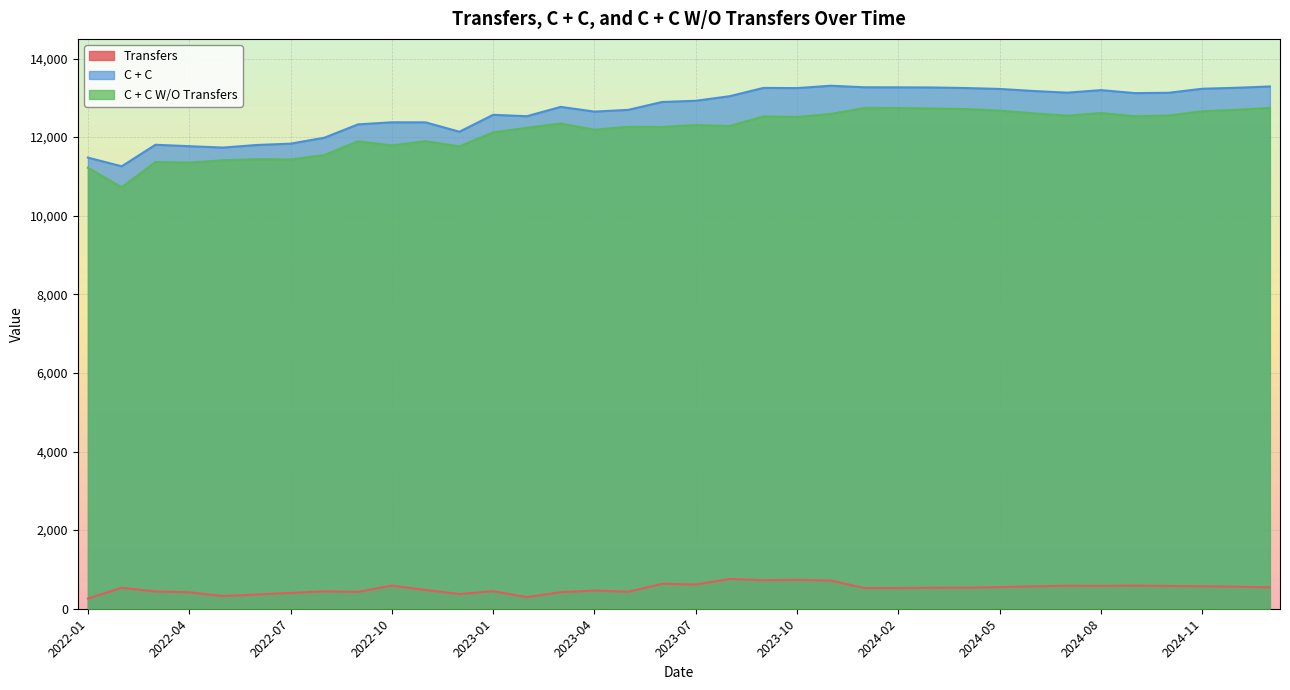

Which series has the largest range (max minus min)?

C + C